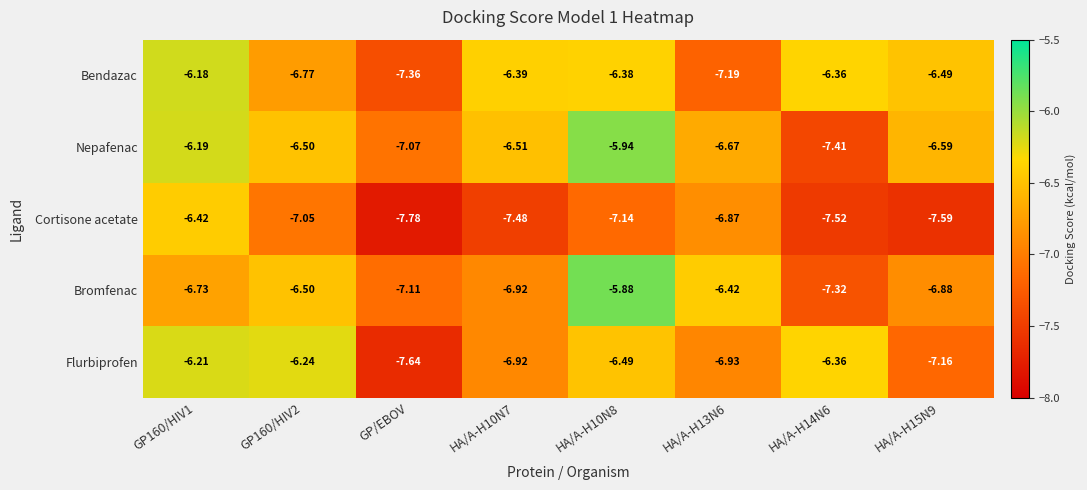

At which category is the sum across all series the highest?

GP160/HIV1